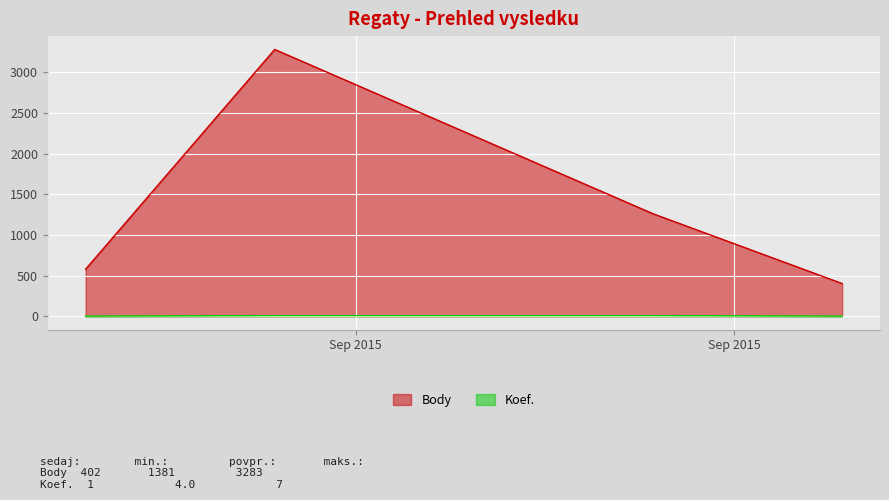

Does the chart display data point markers on the line(s)?

No